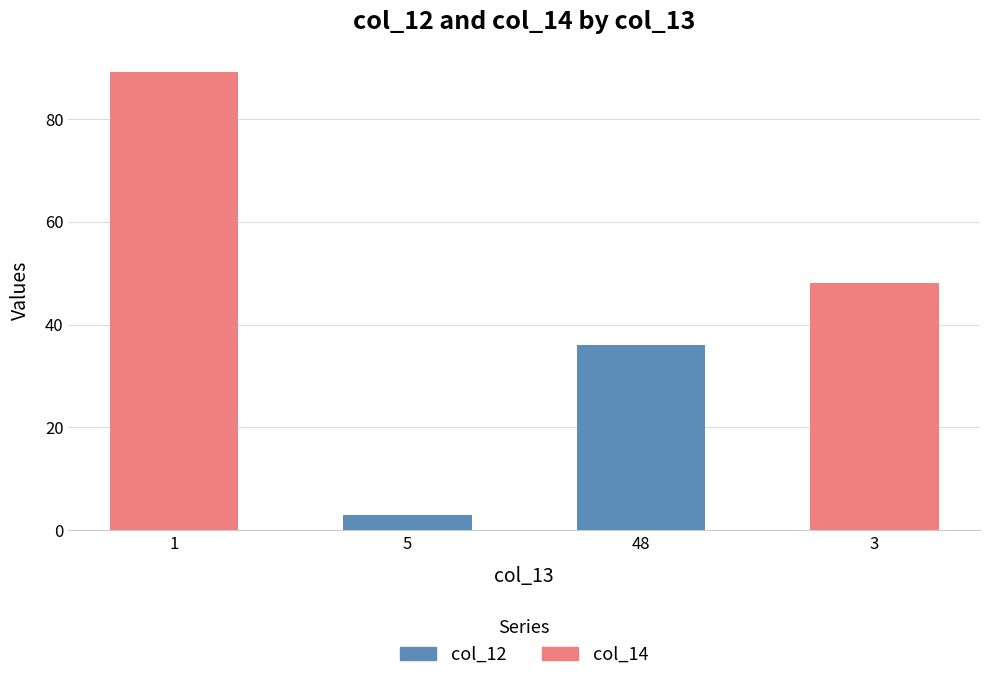

Count the number of categories in the chart.

4